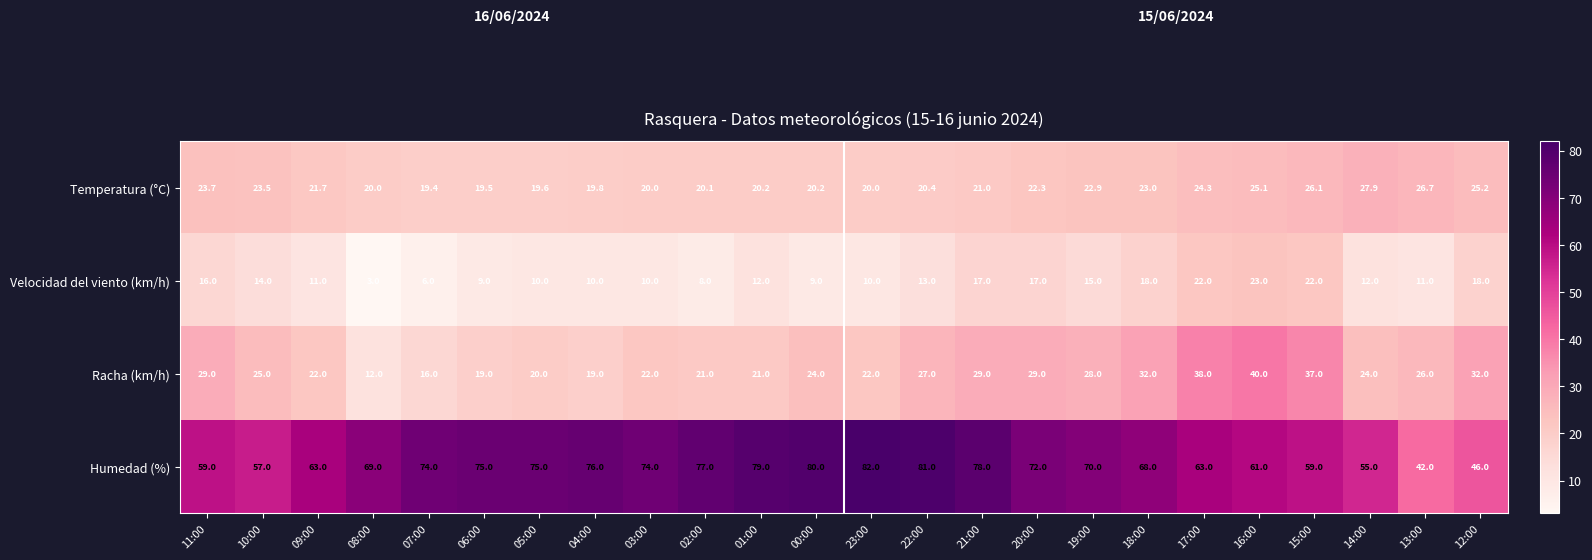

The Racha (km/h) series shows 19.0 at 04:00. True or false?

True